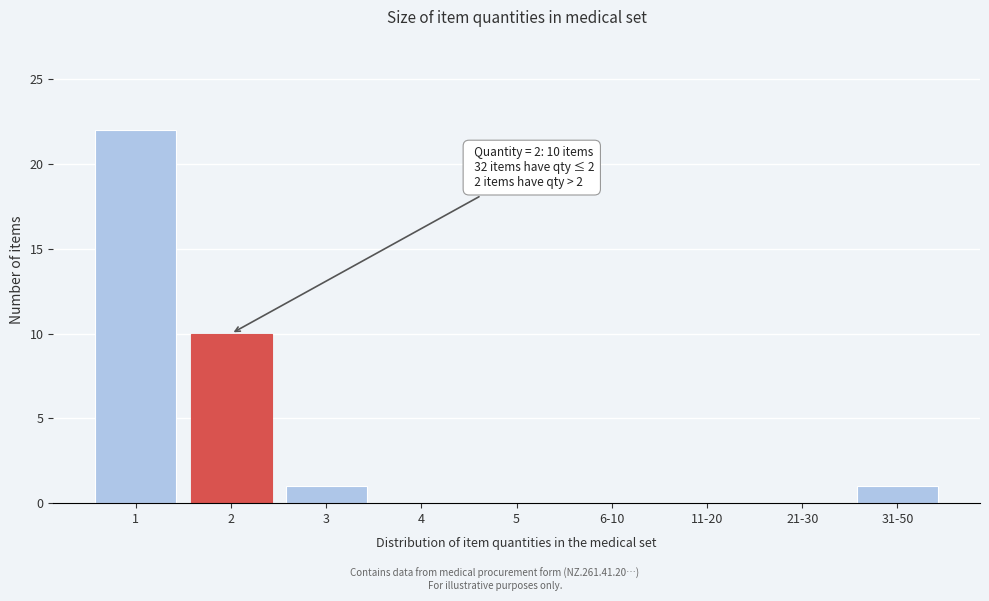

Reading left to right, list all the values displayed in this chart.

1=22	2=10	3=1	4=0	5=0	6-10=0	11-20=0	21-30=0	31-50=1